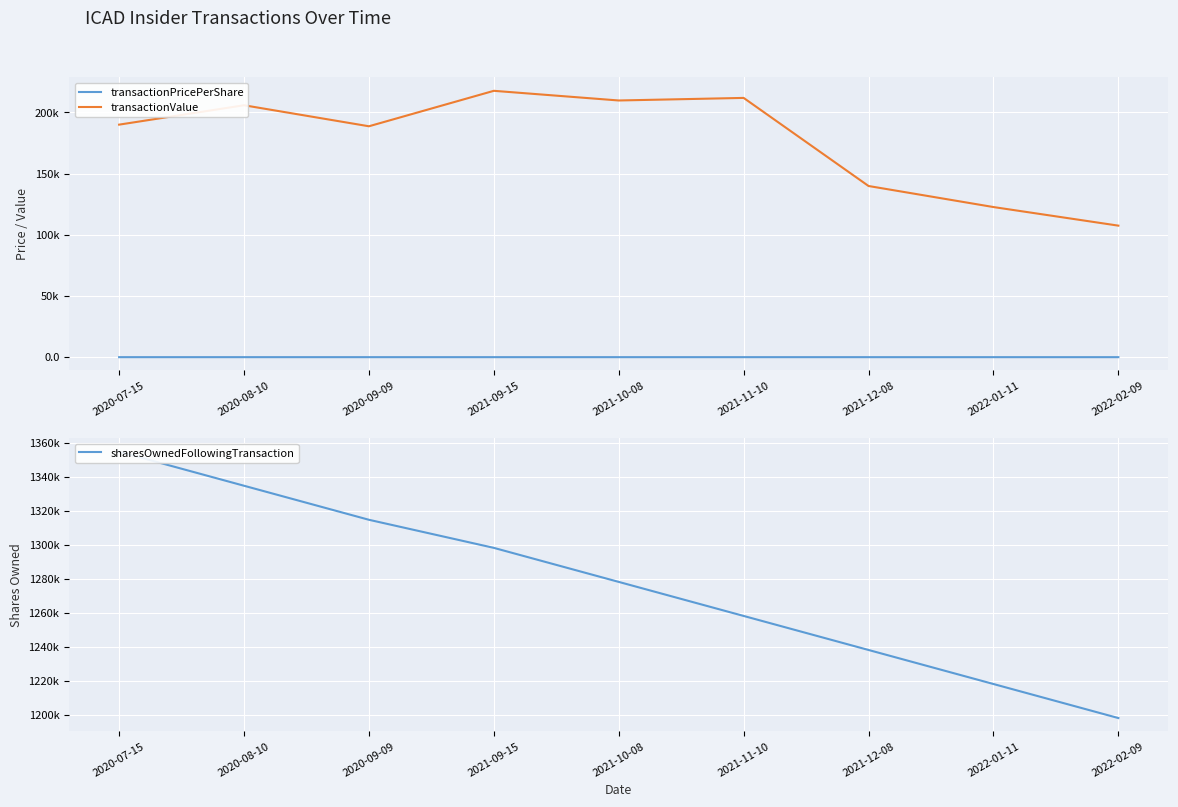

At which category does the chart reach its peak across all series?

2020-07-15